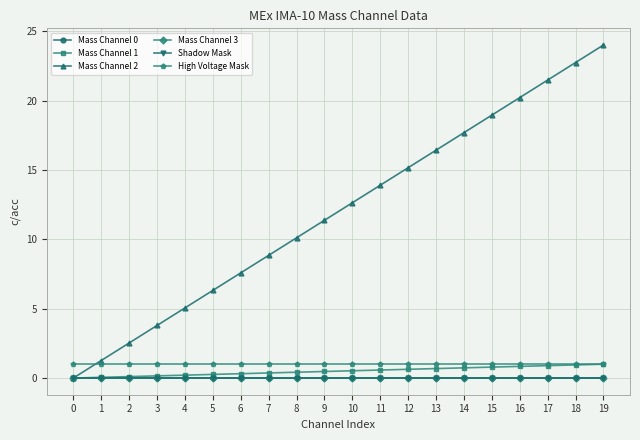

Is this an area chart (filled region under the line)?

No